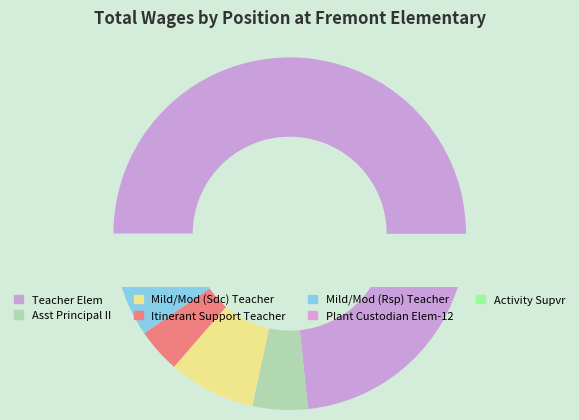

Between Asst Principal II and Teacher Elem, which is larger?

Teacher Elem